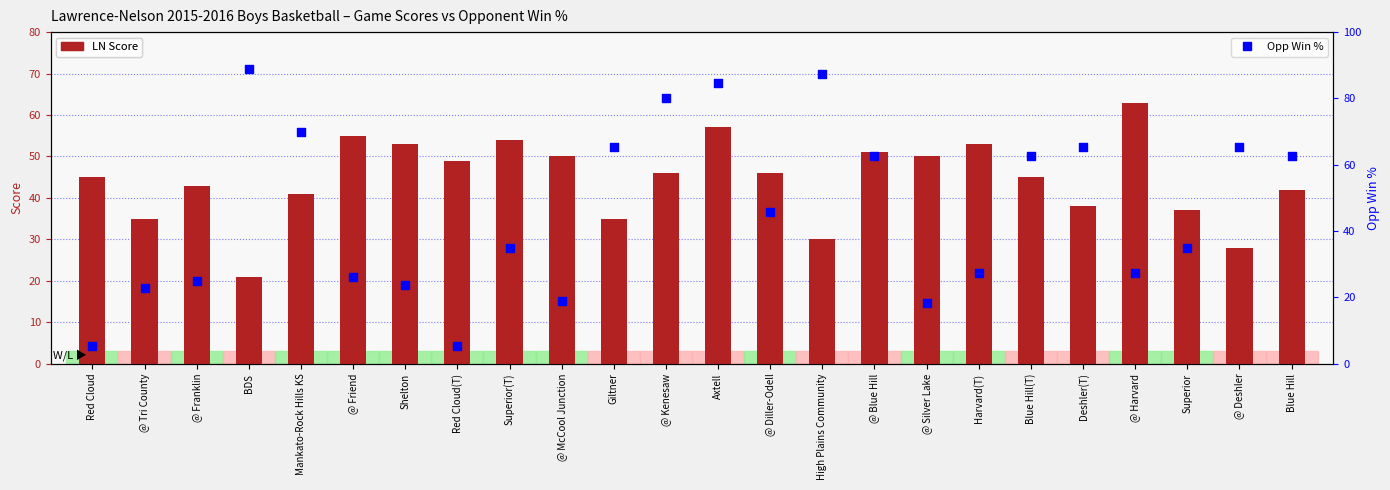

Which series reaches the minimum Y coordinate?

Opp Win %